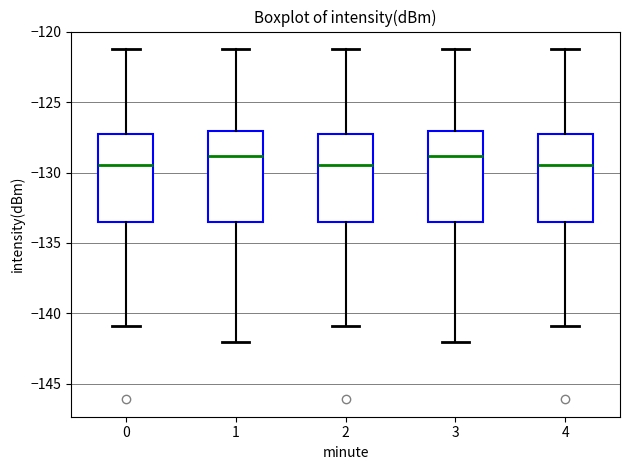

Reading left to right, read every box against the y-axis: the position of its median line, the range the box covers, and the ends of its whiskers. The values are not printed on the chart, so give them approximately, as read against the axis.

0: median -129.5, box -133.5 to -127.5, whiskers -141.0 to -121.0
1: median -129.0, box -133.5 to -127.0, whiskers -142.0 to -121.0
2: median -129.5, box -133.5 to -127.5, whiskers -141.0 to -121.0
3: median -129.0, box -133.5 to -127.0, whiskers -142.0 to -121.0
4: median -129.5, box -133.5 to -127.5, whiskers -141.0 to -121.0